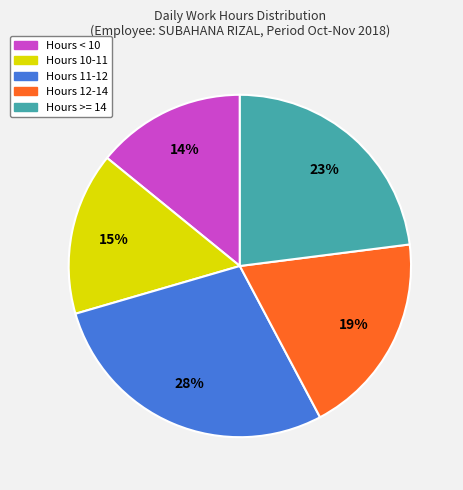

Is there a majority slice in this chart?

No